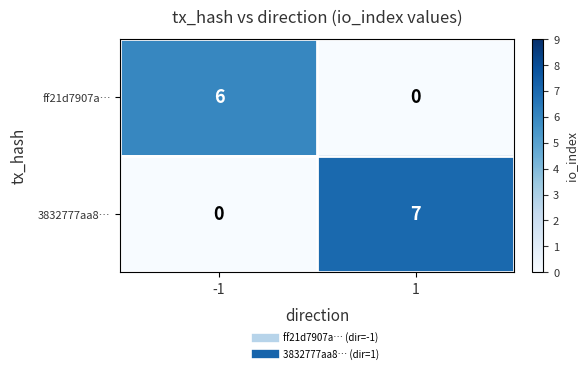

List the series in order of their overall mean, lowest first.

ff21d7907a…, 3832777aa8…